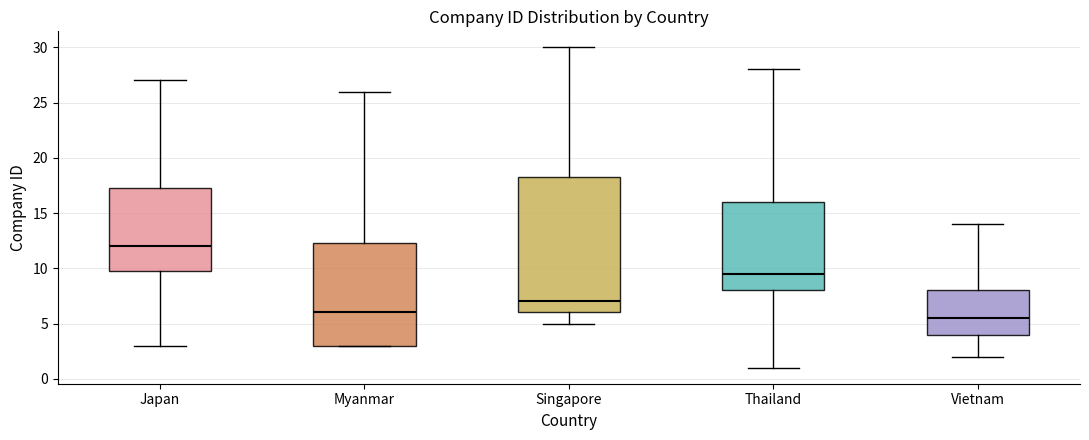

Where is the lower edge of the box for Vietnam on the y-axis? The values are not printed on the chart, so give them approximately, as read against the axis.

4.0